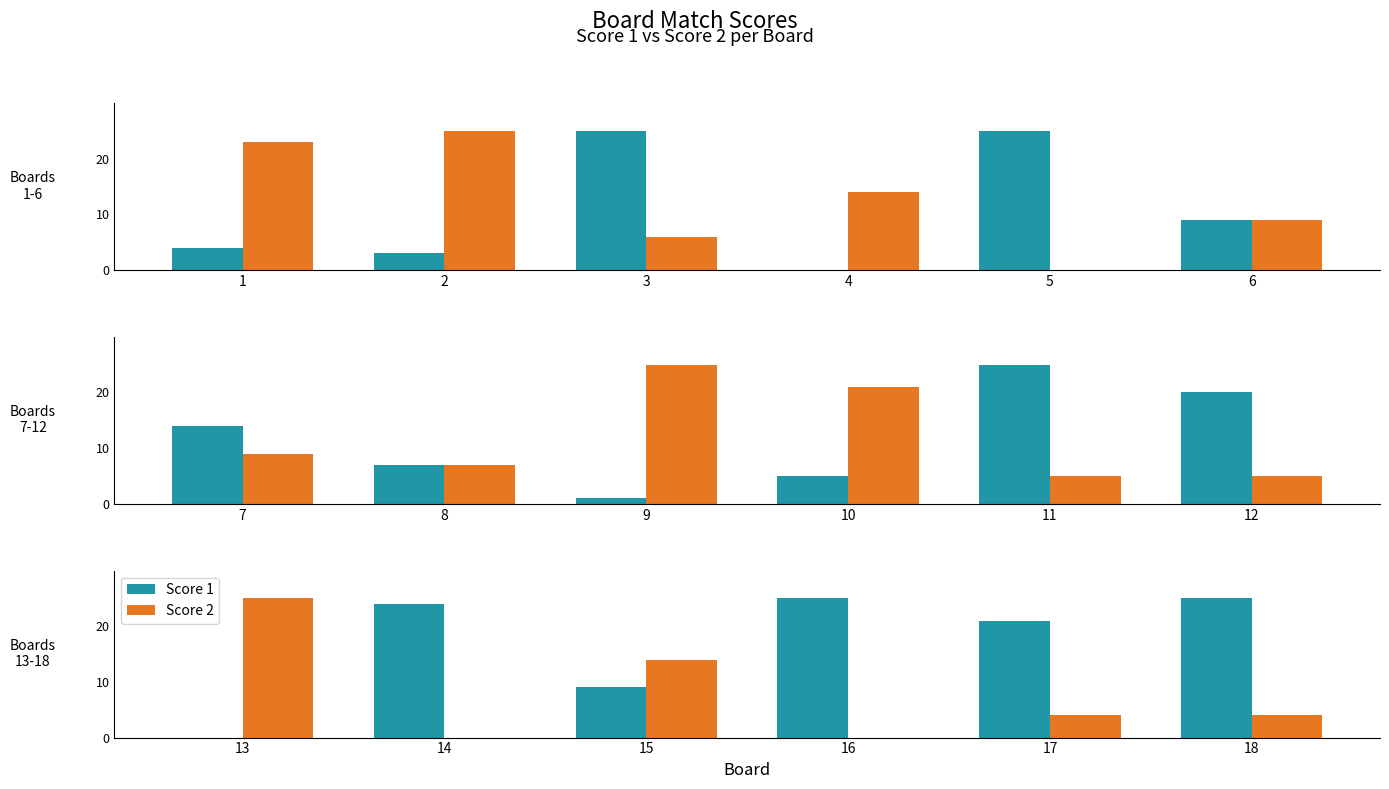

The value of Score 1 at 16 is 9. True or false?

False